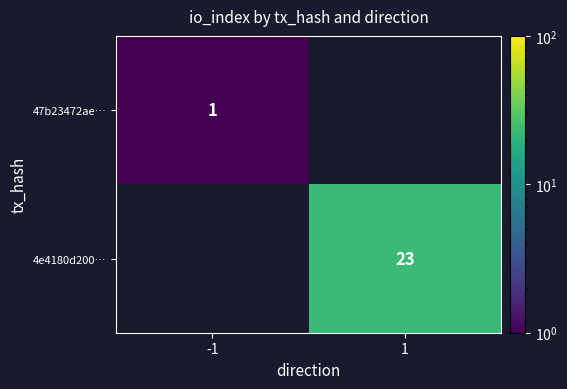

At which category does the chart reach its minimum across all series?

-1